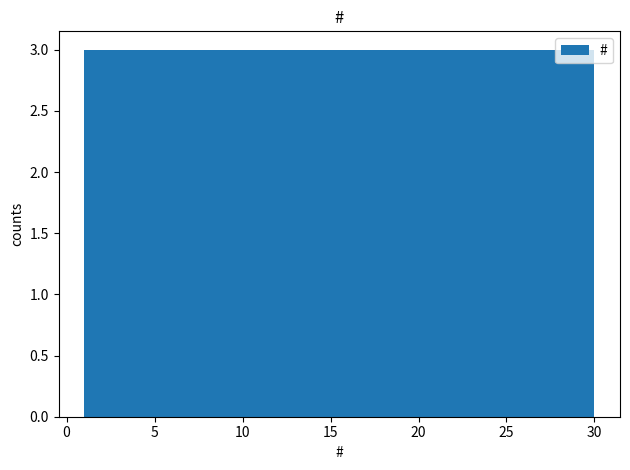

Reading left to right, transcribe this chart: for each bar, give the range it covers on the x-axis and its height. Neither the bar edges nor the heights are printed on the chart, so give them approximately, as read against the axes.

1.0 to 3.9: 3
3.9 to 6.8: 3
6.8 to 9.7: 3
9.7 to 12.6: 3
12.6 to 15.5: 3
15.5 to 18.4: 3
18.4 to 21.3: 3
21.3 to 24.2: 3
24.2 to 27.1: 3
27.1 to 30.0: 3